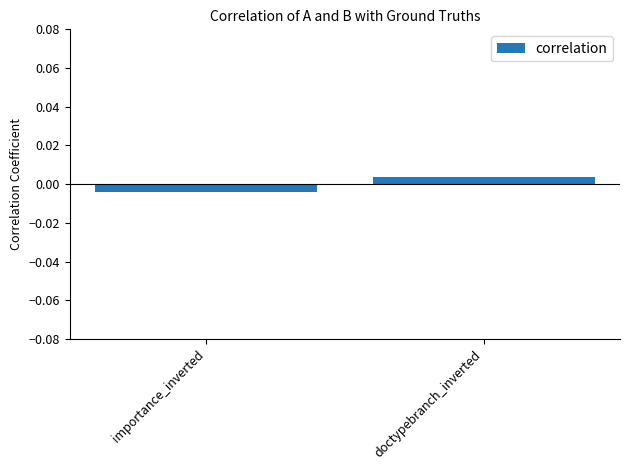

Rank the categories by value from lowest to highest.

importance_inverted, doctypebranch_inverted